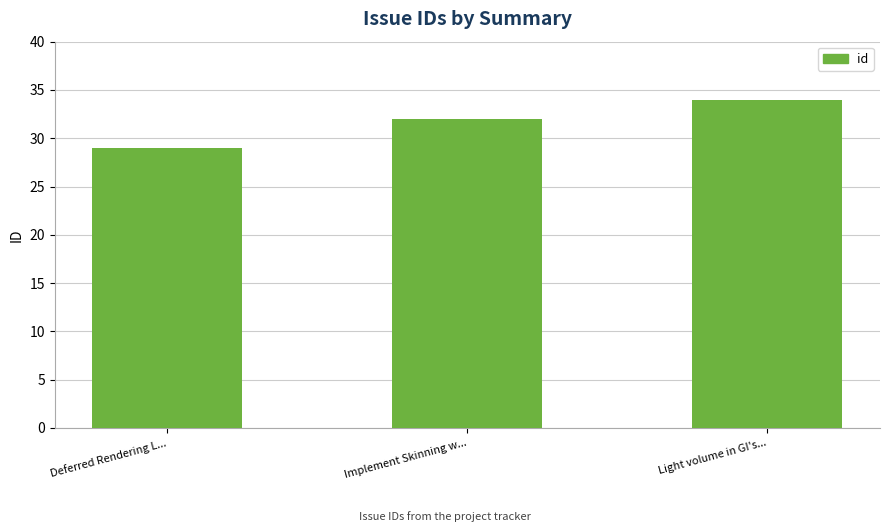

What is the sum of the values at Deferred Rendering L... and Light volume in GI's...?

63